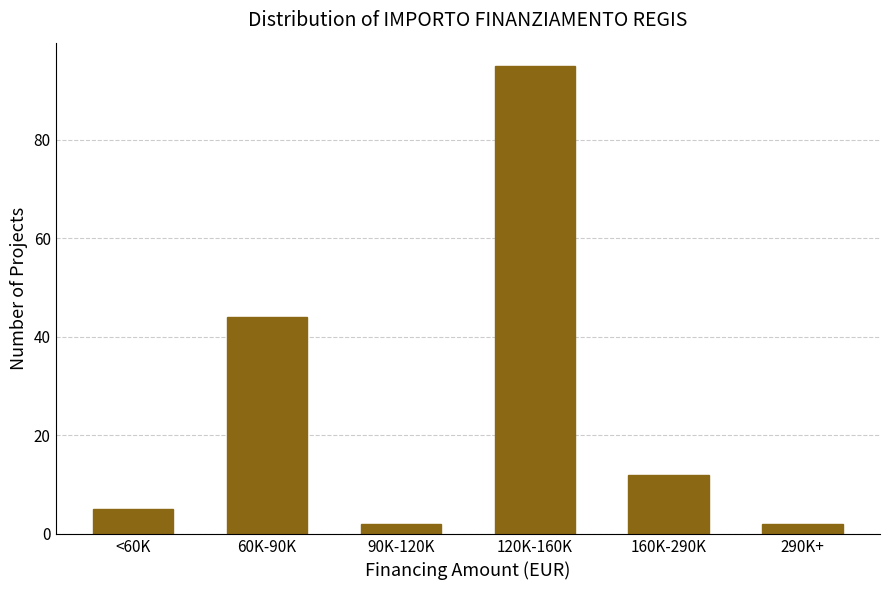

Reading left to right, extract all data points from this chart.

5	44	2	95	12	2